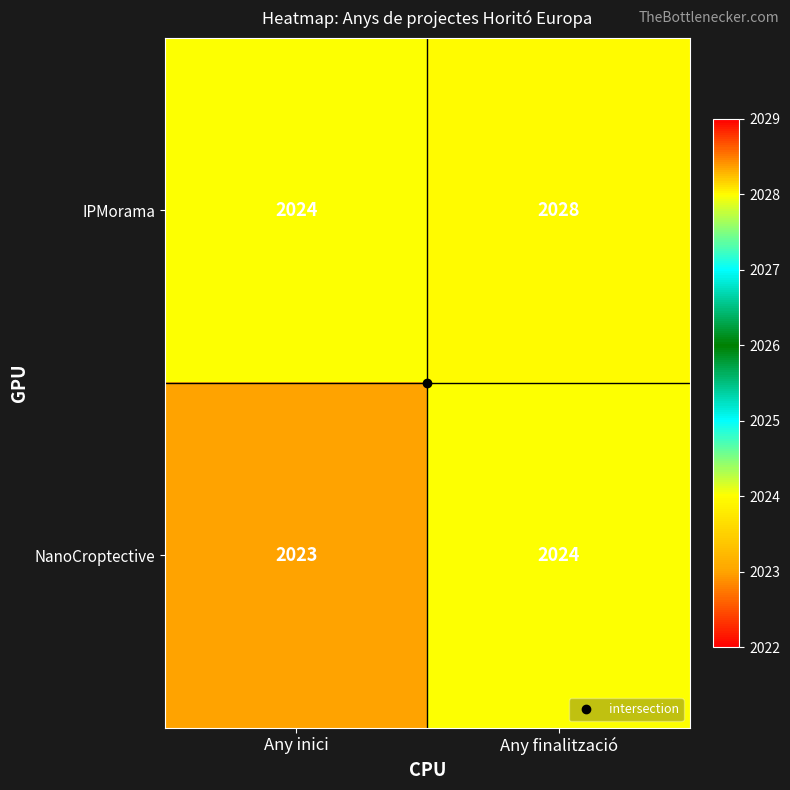

Which series has the widest spread of values?

IPMorama